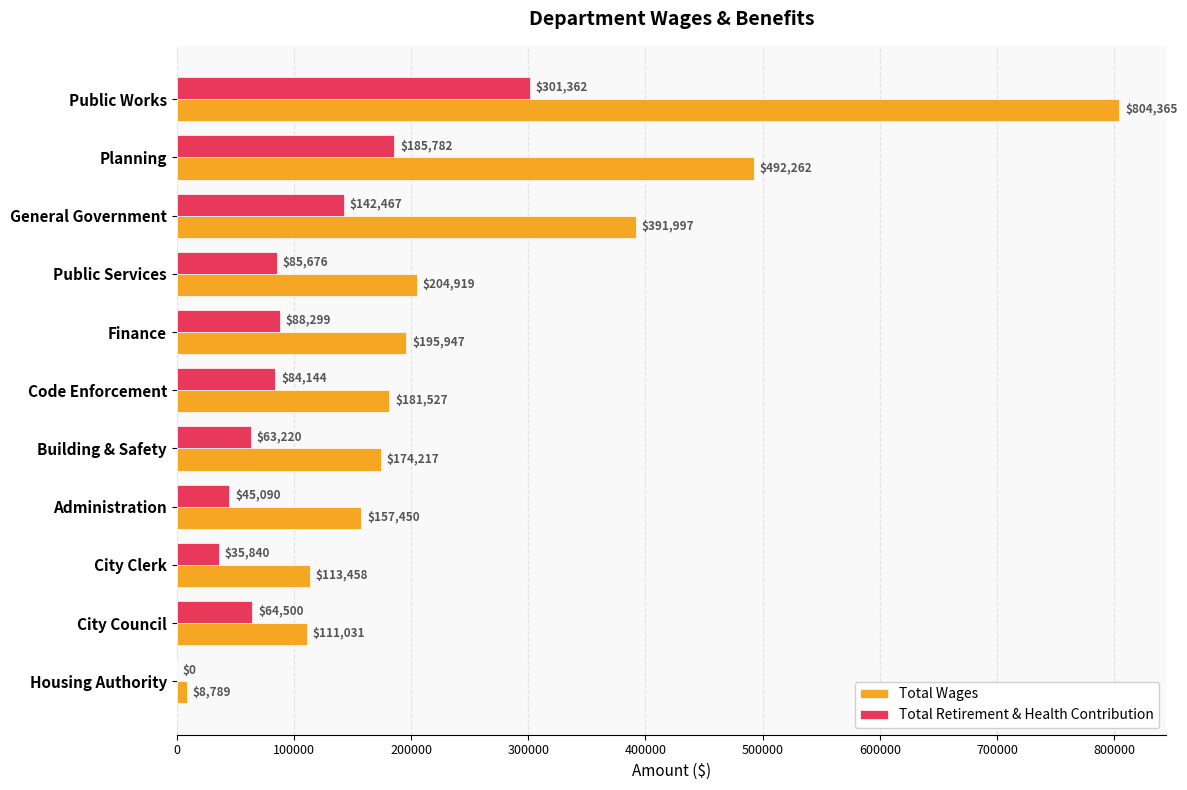

How many series are shown in this chart?

2